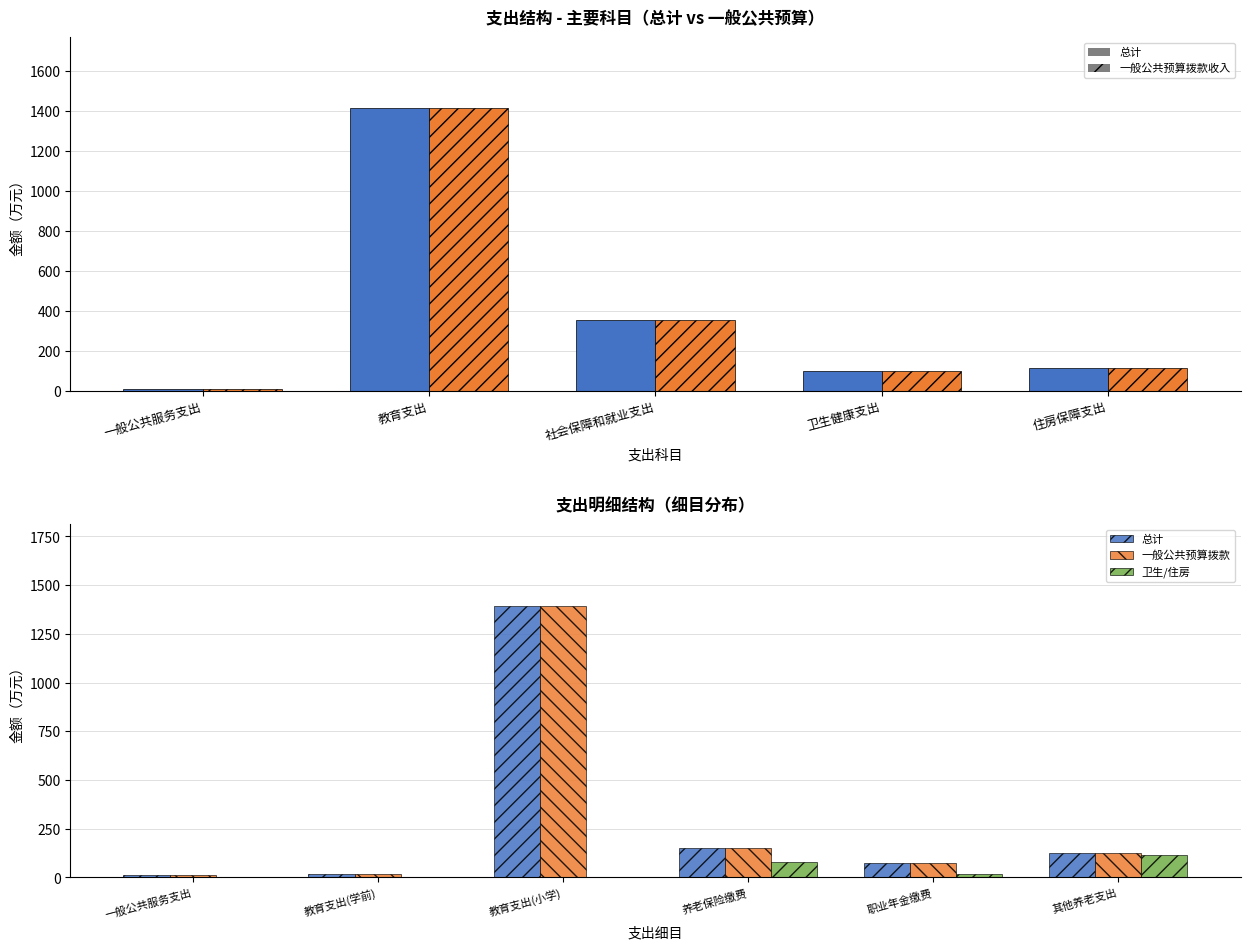

At which category is the sum across all series the highest?

教育支出